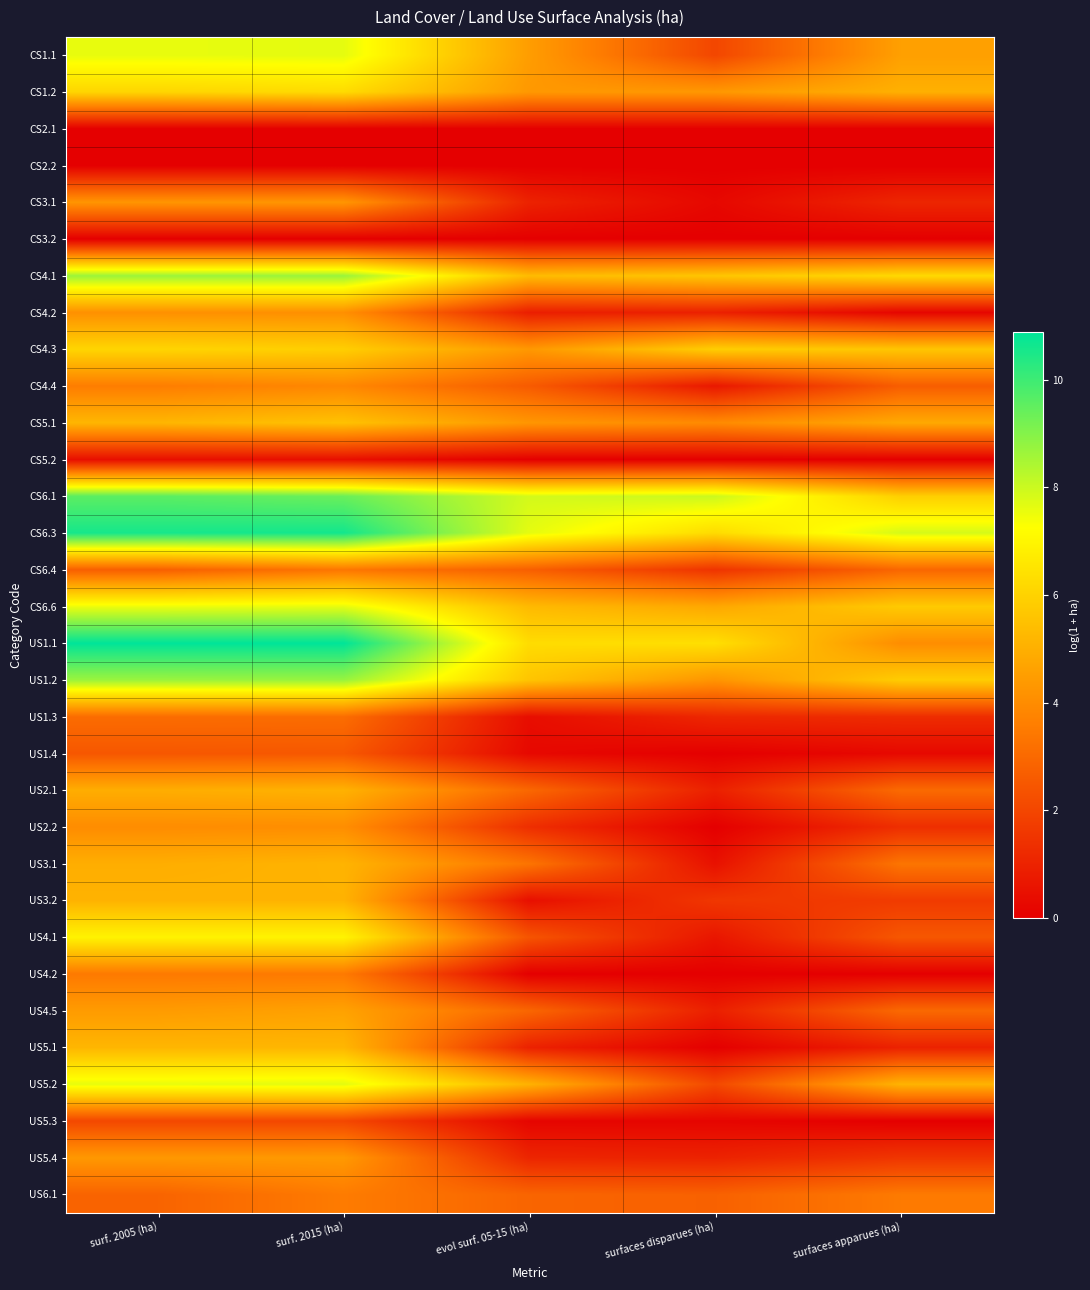

Which has a higher value, surfaces apparues (ha) or evol surf. 05-15 (ha)?

surfaces apparues (ha)